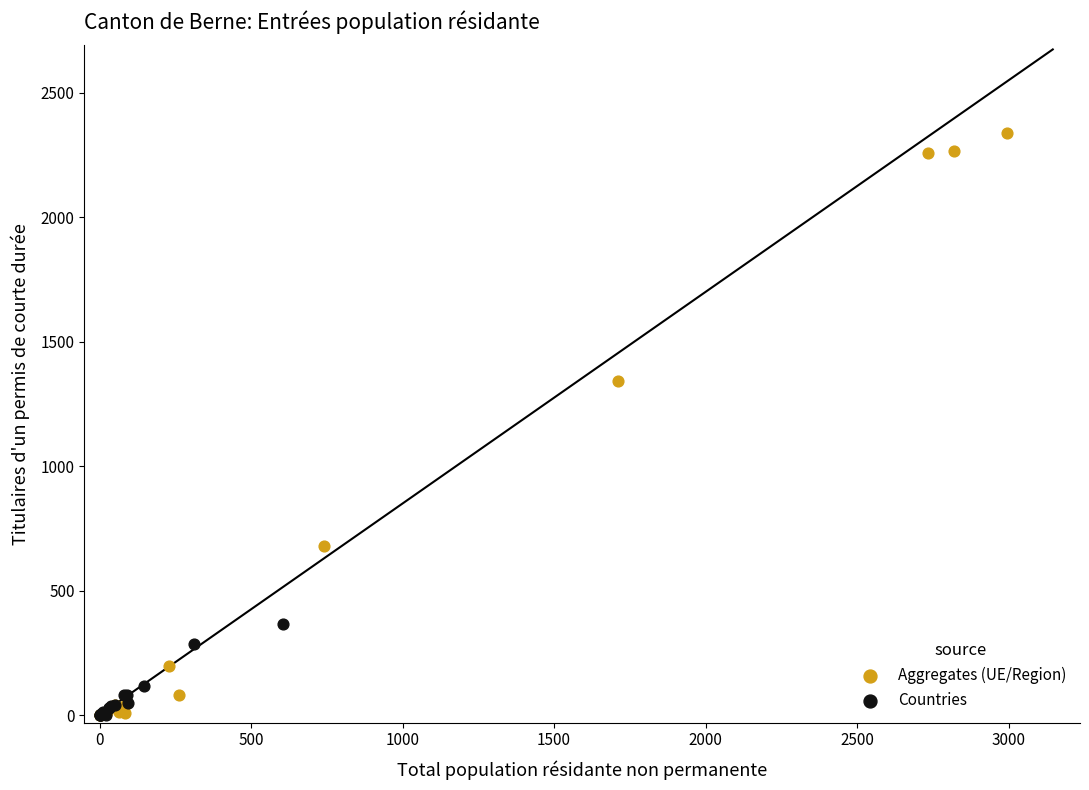

Which series reaches the maximum Y coordinate?

Aggregates (UE/Region)